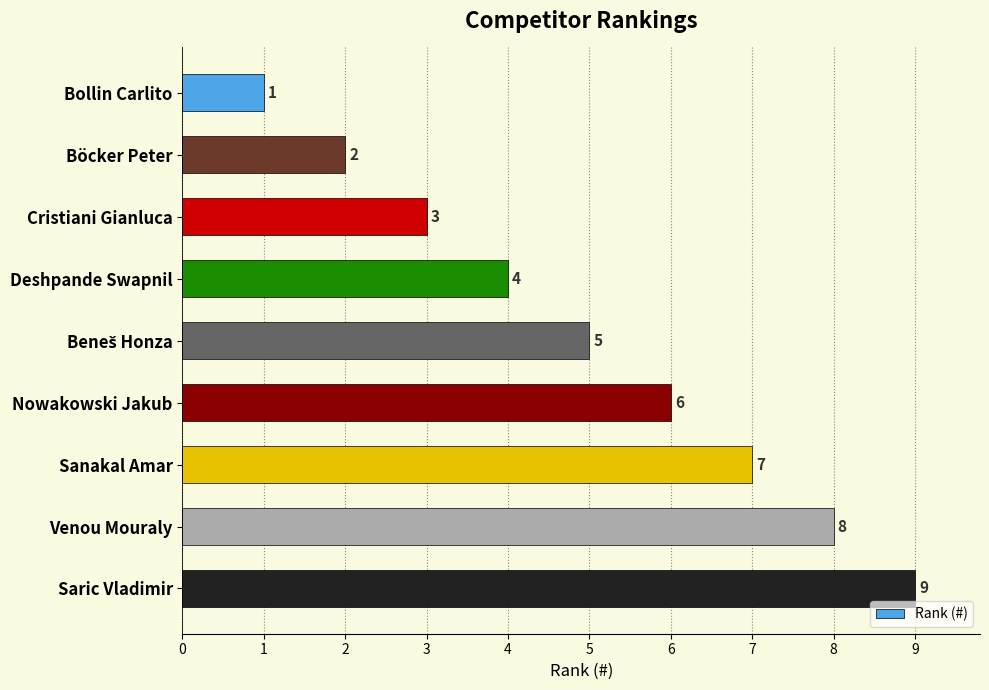

What is the label of the 4th bar from the bottom?

Nowakowski Jakub